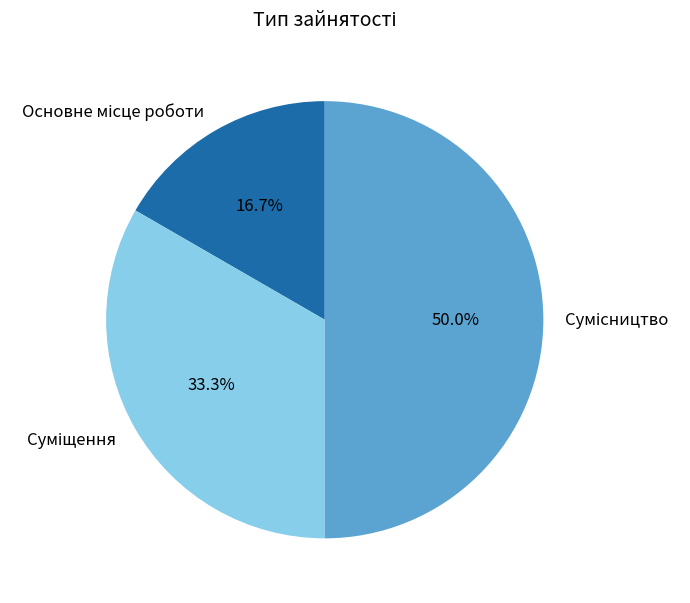

Approximately how many times larger is the value at Основне місце роботи compared to Сумісництво?

0.3